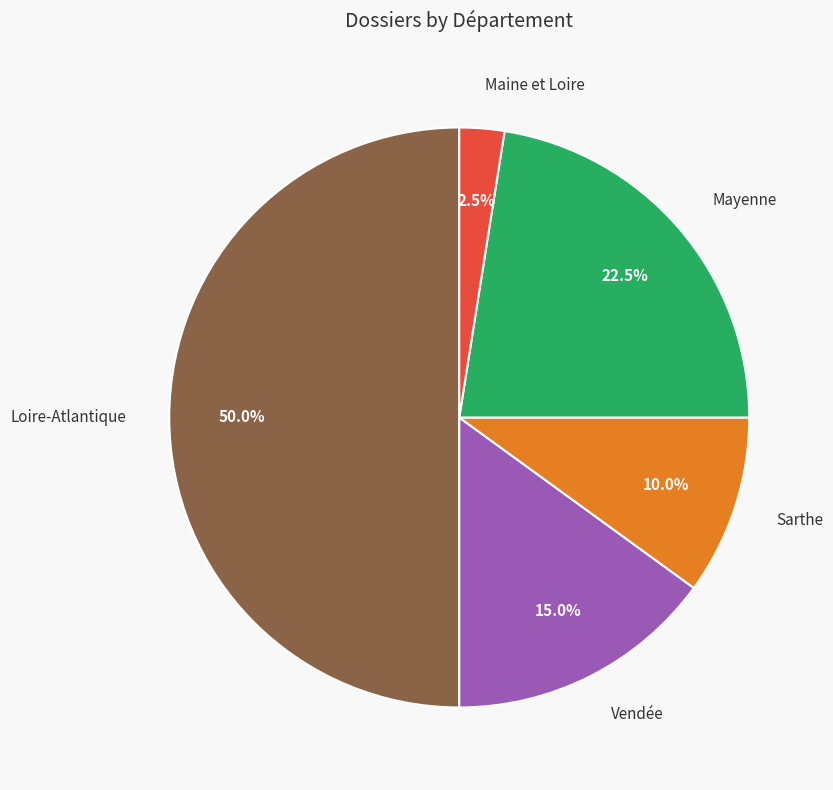

Rank the categories by value from highest to lowest.

Loire-Atlantique, Mayenne, Vendée, Sarthe, Maine et Loire